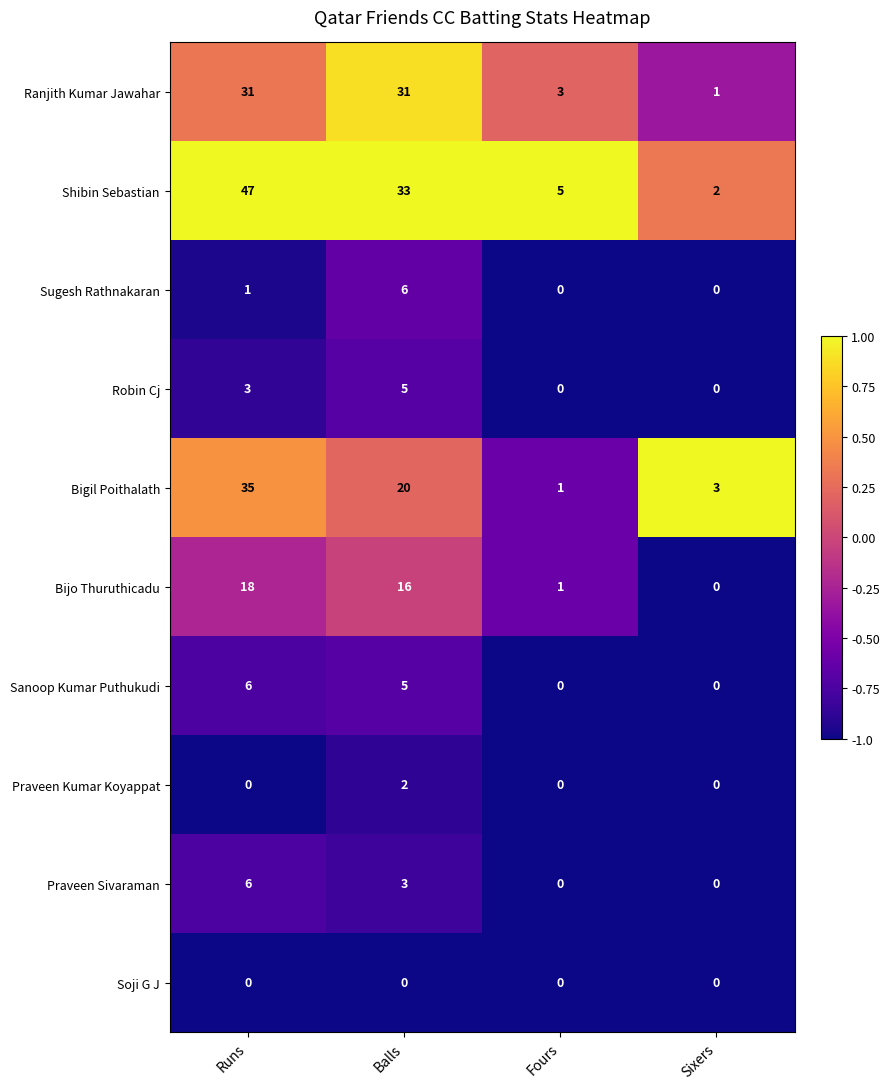

Between Runs and Fours, which series saw the biggest shift?

Shibin Sebastian